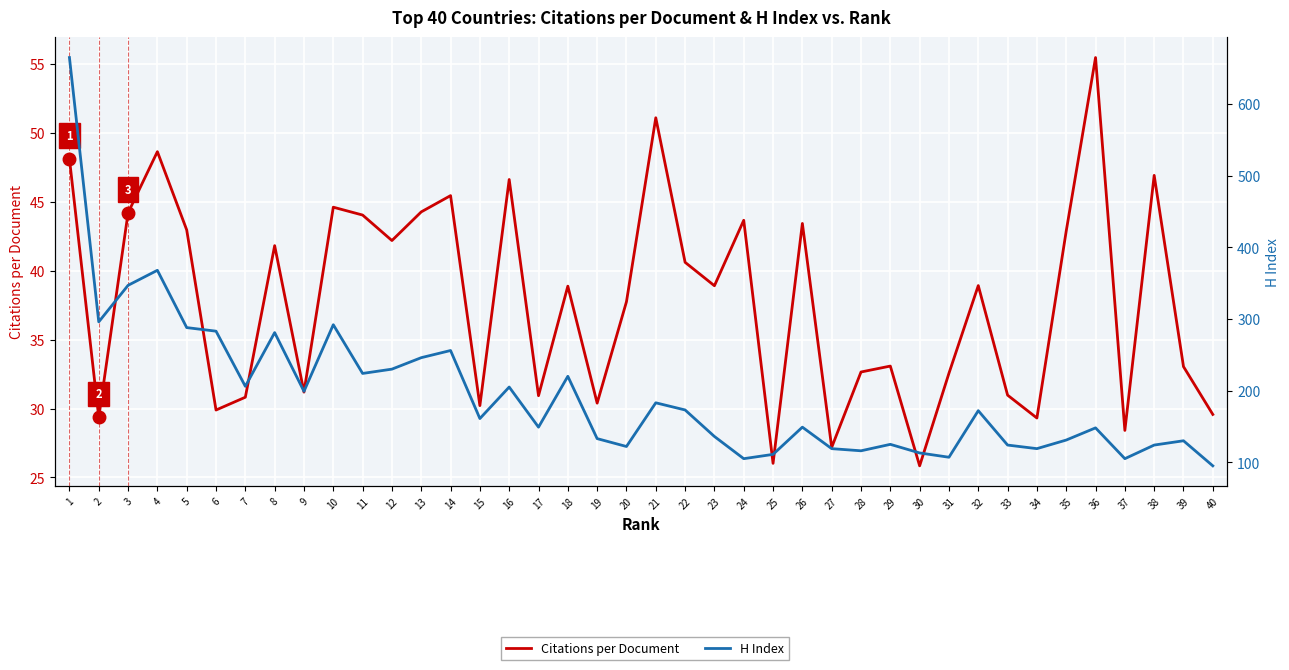

True or false: Citations per Document and H Index cross at least once.

False